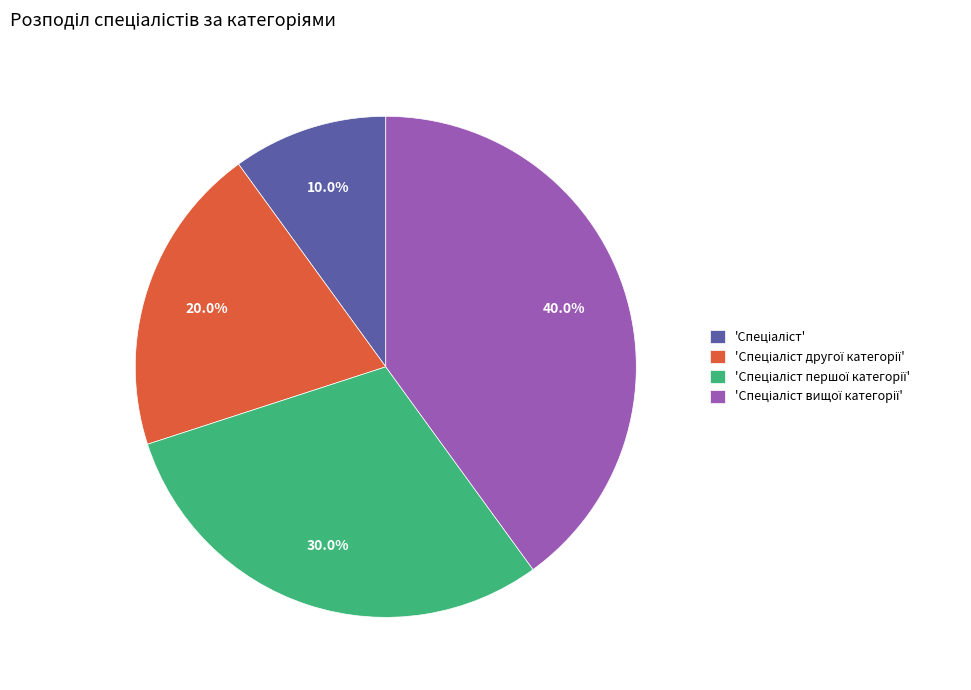

Is there a majority slice in this chart?

No